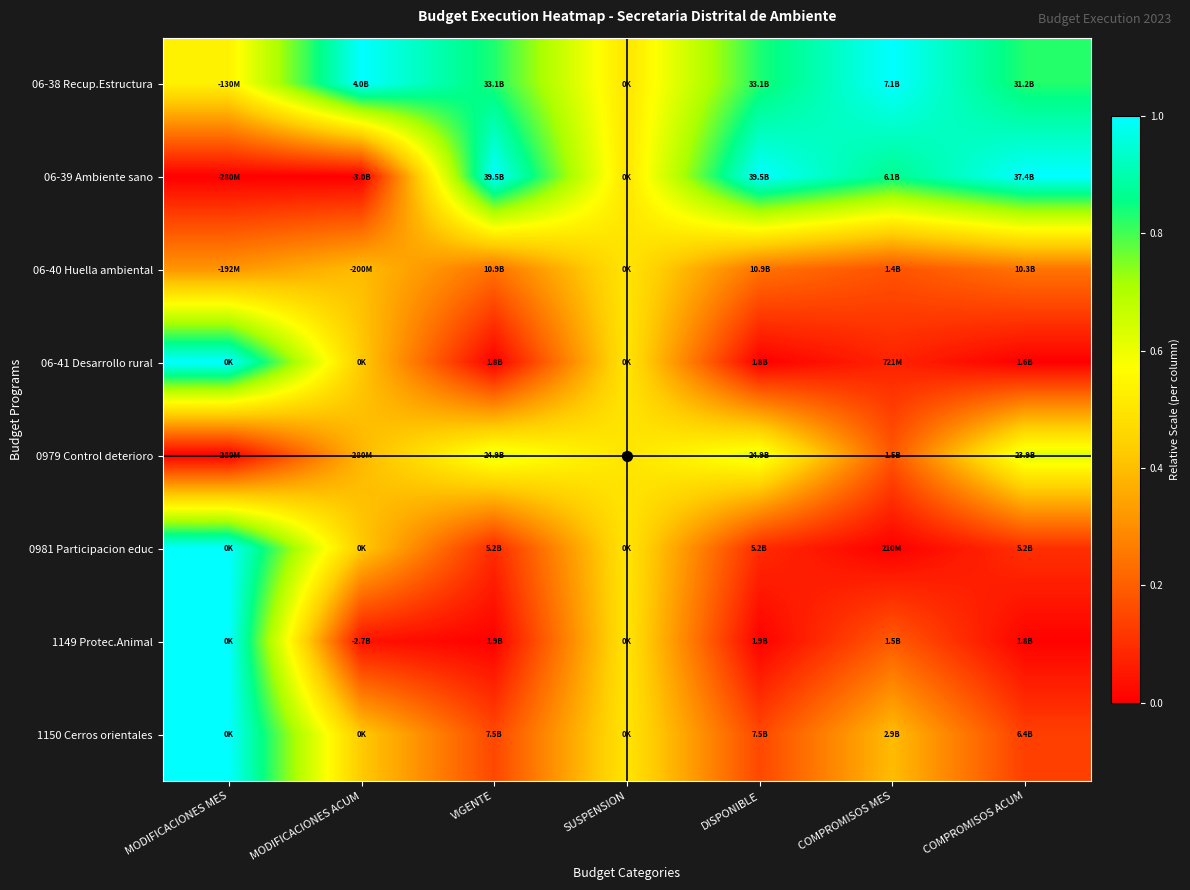

Reading left to right, extract all data points from this chart.

06-38 Recup.Estructura: MODIFICACIONES MES=0.5	MODIFICACIONES ACUM=1.0	VIGENTE=0.8	SUSPENSION=0.5	DISPONIBLE=0.8	COMPROMISOS MES=1.0	COMPROMISOS ACUM=0.8
06-39 Ambiente sano: MODIFICACIONES MES=0.0	MODIFICACIONES ACUM=0.0	VIGENTE=1.0	SUSPENSION=0.5	DISPONIBLE=1.0	COMPROMISOS MES=0.9	COMPROMISOS ACUM=1.0
06-40 Huella ambiental: MODIFICACIONES MES=0.3	MODIFICACIONES ACUM=0.4	VIGENTE=0.2	SUSPENSION=0.5	DISPONIBLE=0.2	COMPROMISOS MES=0.2	COMPROMISOS ACUM=0.2
06-41 Desarrollo rural: MODIFICACIONES MES=1.0	MODIFICACIONES ACUM=0.4	VIGENTE=0.0	SUSPENSION=0.5	DISPONIBLE=0.0	COMPROMISOS MES=0.1	COMPROMISOS ACUM=0.0
0979 Control deterioro: MODIFICACIONES MES=0.0	MODIFICACIONES ACUM=0.4	VIGENTE=0.6	SUSPENSION=0.5	DISPONIBLE=0.6	COMPROMISOS MES=0.2	COMPROMISOS ACUM=0.6
0981 Participacion educ: MODIFICACIONES MES=1.0	MODIFICACIONES ACUM=0.4	VIGENTE=0.1	SUSPENSION=0.5	DISPONIBLE=0.1	COMPROMISOS MES=0.0	COMPROMISOS ACUM=0.1
1149 Protec.Animal: MODIFICACIONES MES=1.0	MODIFICACIONES ACUM=0.0	VIGENTE=0.0	SUSPENSION=0.5	DISPONIBLE=0.0	COMPROMISOS MES=0.2	COMPROMISOS ACUM=0.0
1150 Cerros orientales: MODIFICACIONES MES=1.0	MODIFICACIONES ACUM=0.4	VIGENTE=0.2	SUSPENSION=0.5	DISPONIBLE=0.2	COMPROMISOS MES=0.4	COMPROMISOS ACUM=0.1